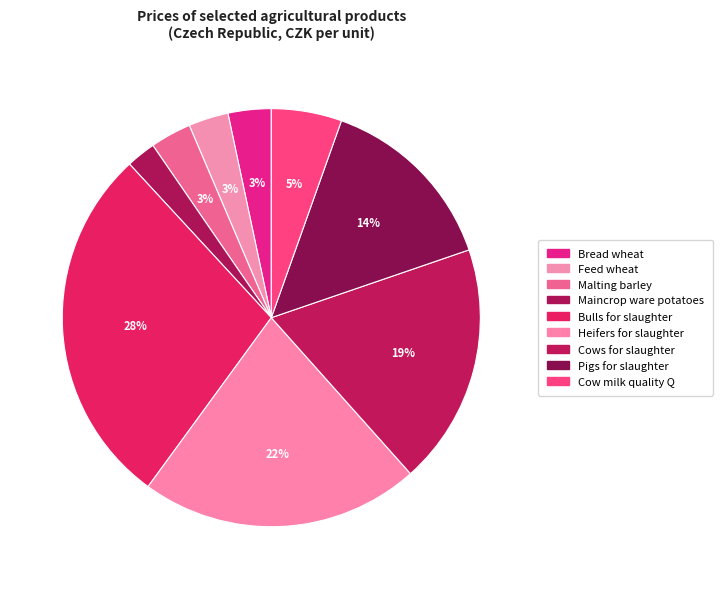

How many slices are in this pie chart?

9